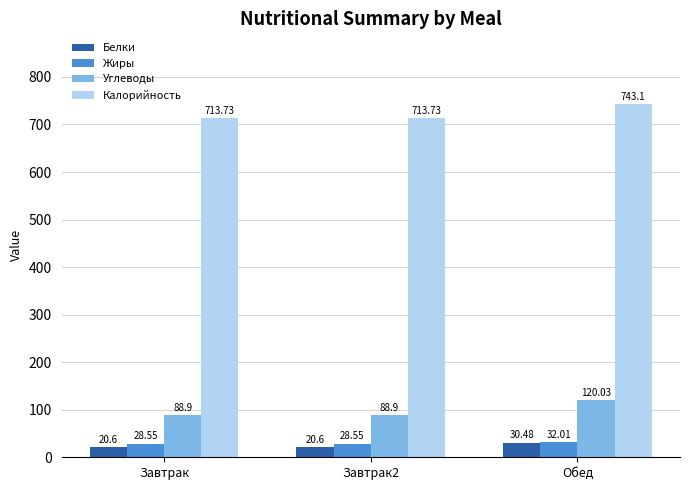

Does the chart contain stacked bars?

No